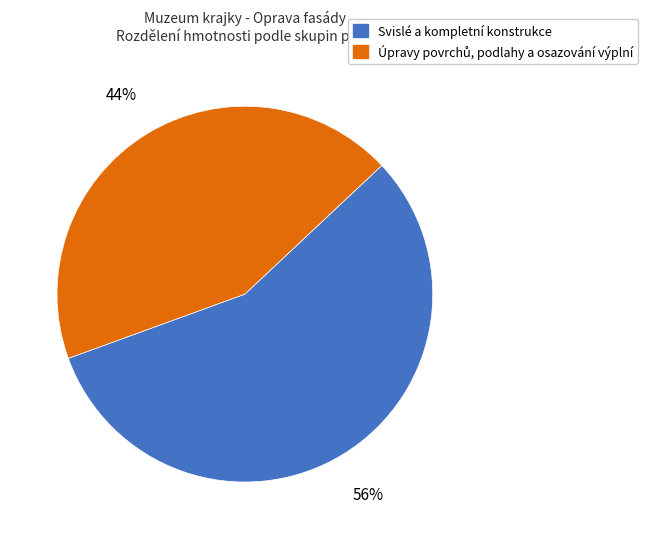

Which slice represents more than half of the pie?

Svislé a kompletní konstrukce